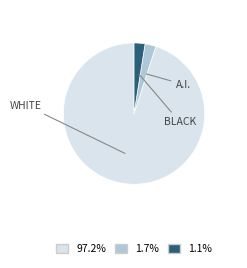

Does any single category account for the majority?

Yes